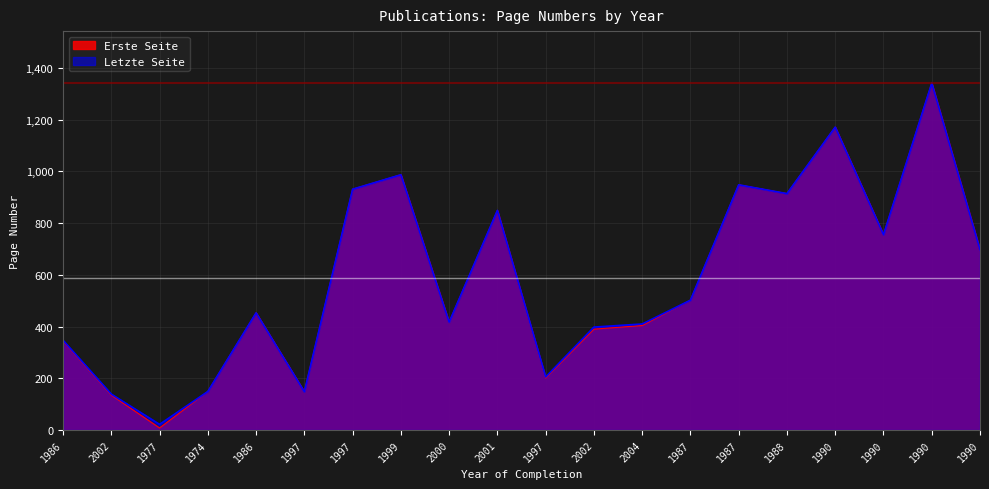

Which category has the lowest value across all series?

1977